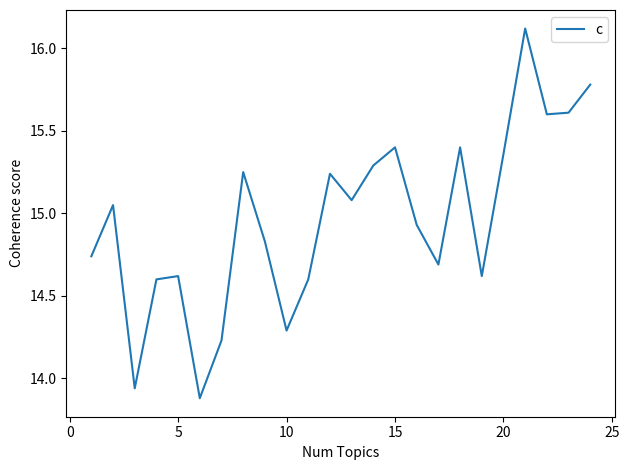

What is the maximum value shown in the chart?

16.1